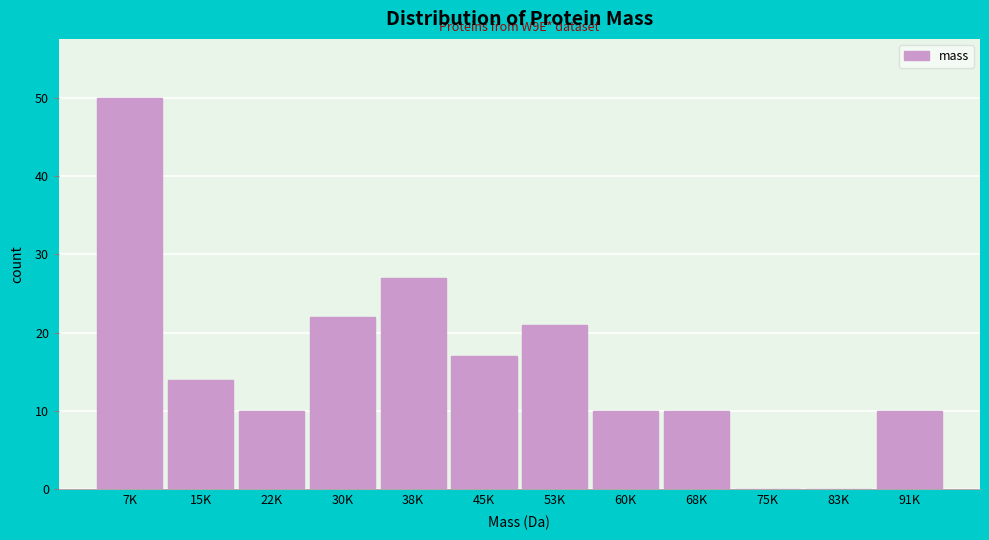

Reading left to right, what are all the values shown in this chart?

7K=50	15K=14	22K=10	30K=22	38K=27	45K=17	53K=21	60K=10	68K=10	75K=0	83K=0	91K=10